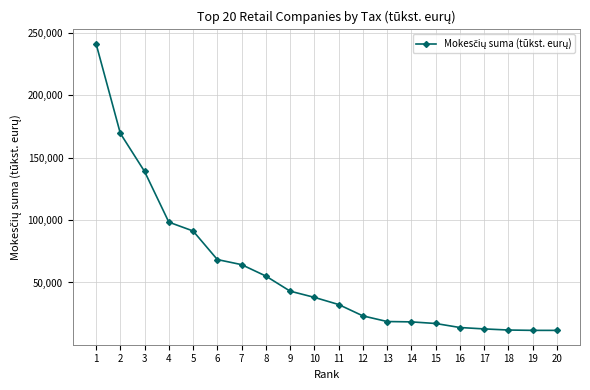

What is the change in value from 2 to 14?

-151033